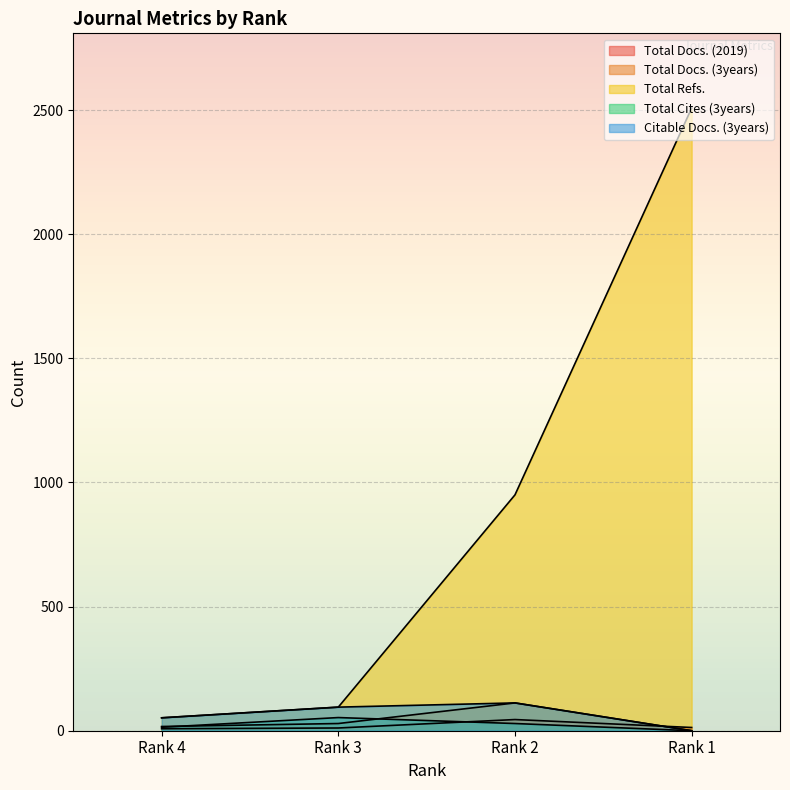

True or false: Total Refs. has more than 2 points higher than both neighbors.

False